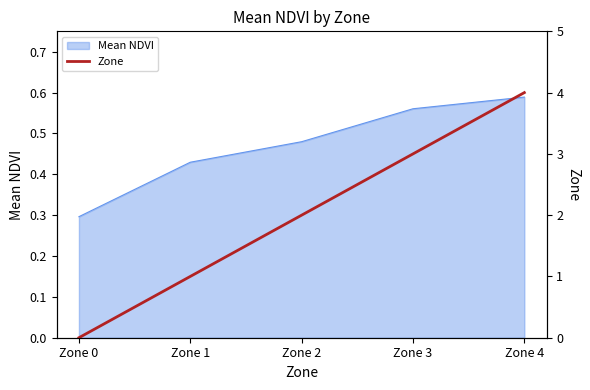

How many values exceed 2?

2